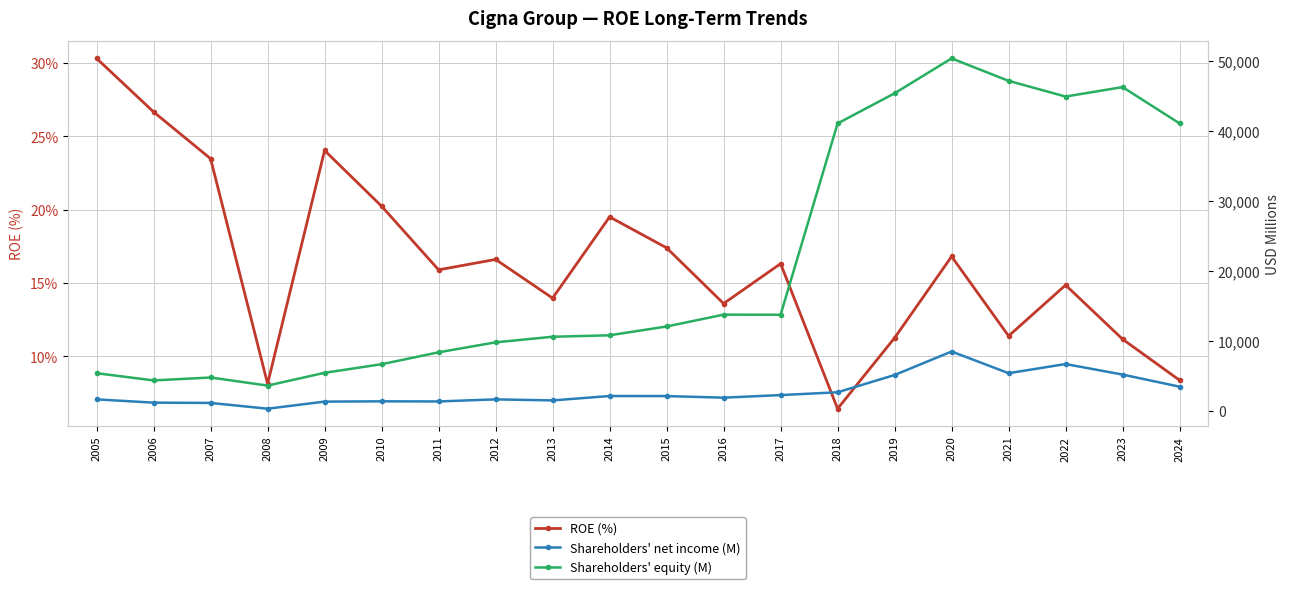

True or false: Shareholders' net income (M) and Shareholders' equity (M) cross at least once.

False